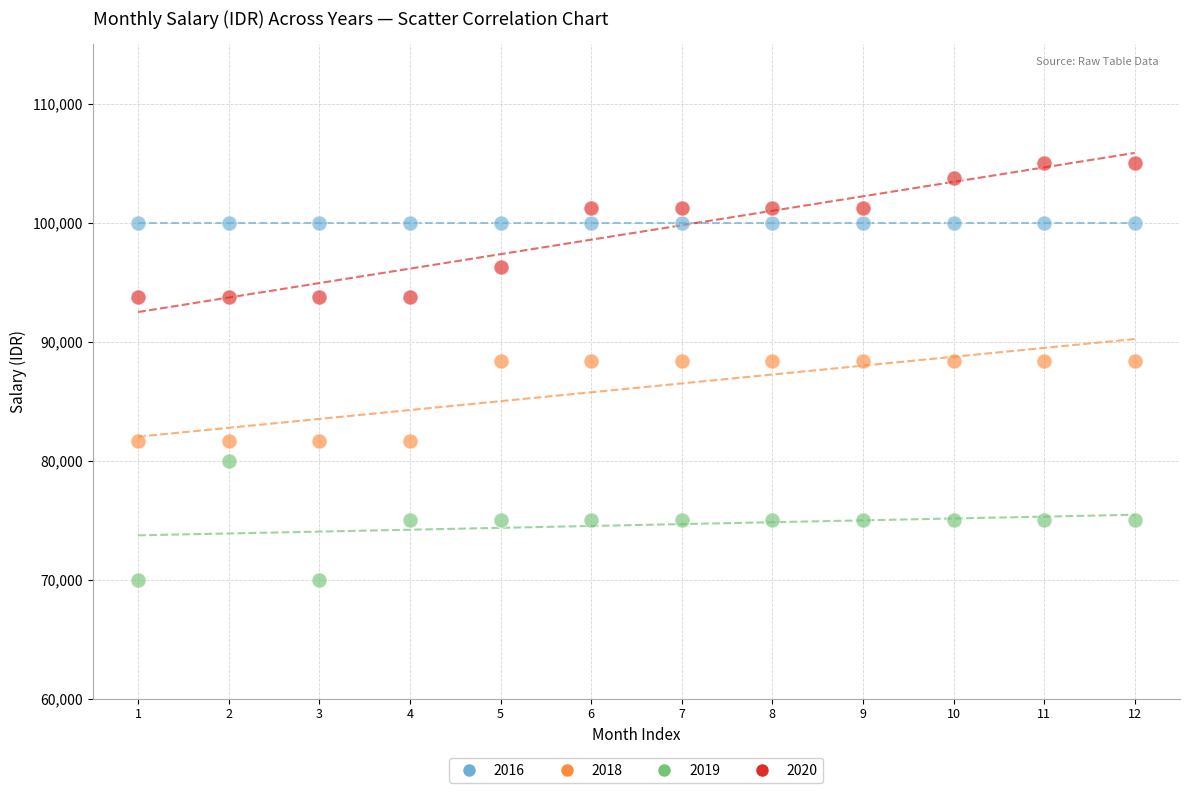

Which series contains the lowest Y value?

2019